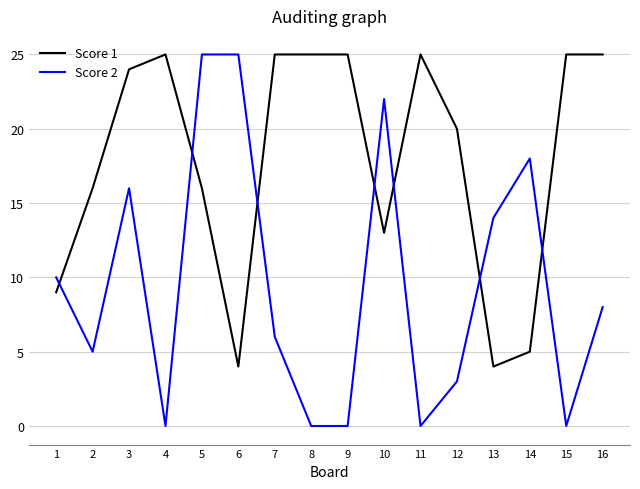

What are all the series names shown in the legend?

Score 1, Score 2